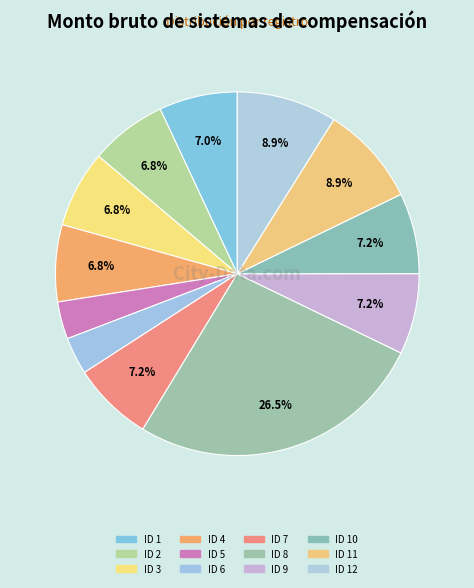

Which slice is the largest?

ID 8